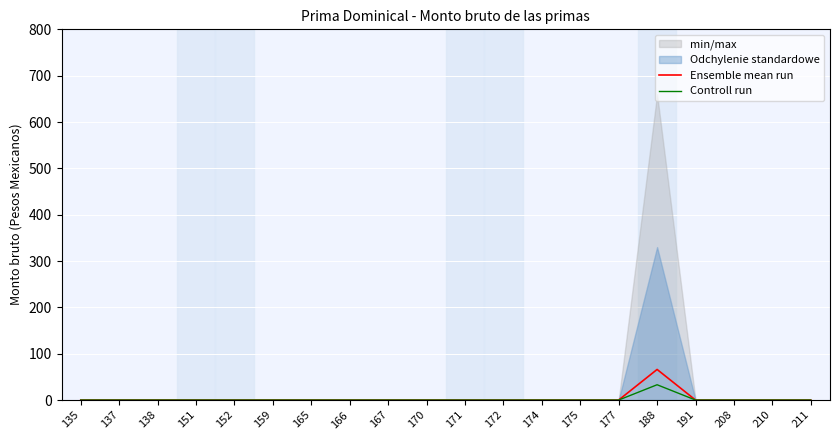

What is the sum of all Controll run values?

33